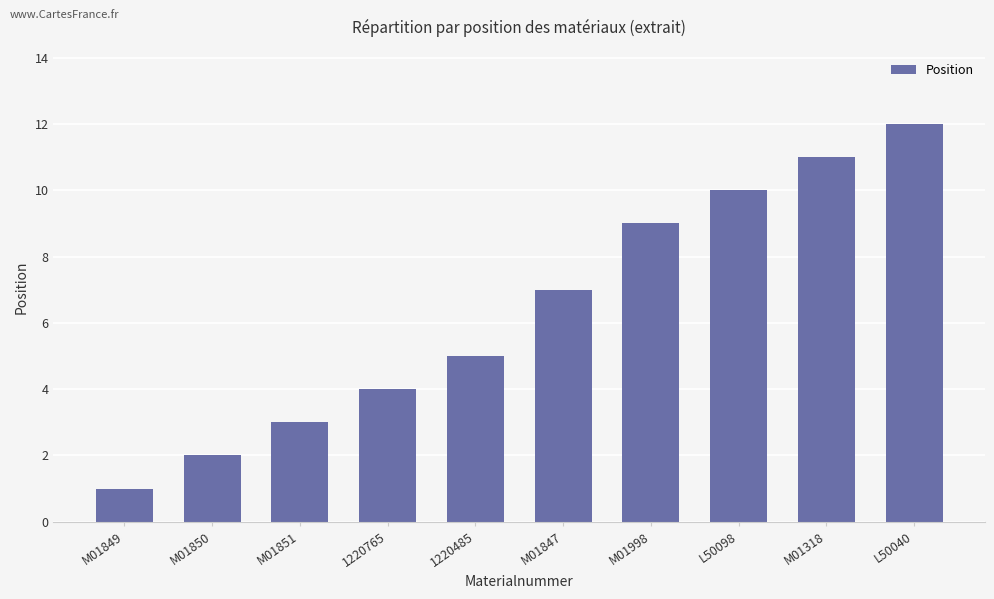

Are the bars grouped side by side (vs. stacked)?

No